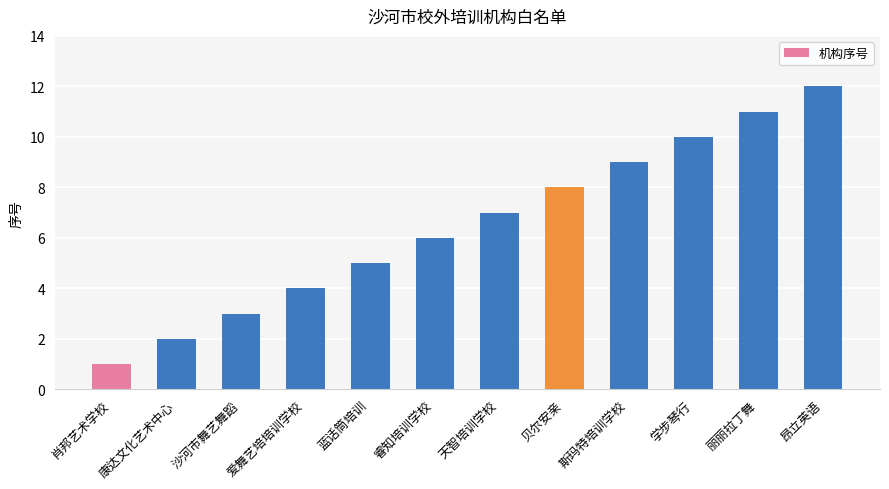

What is the minimum value shown in the chart?

1